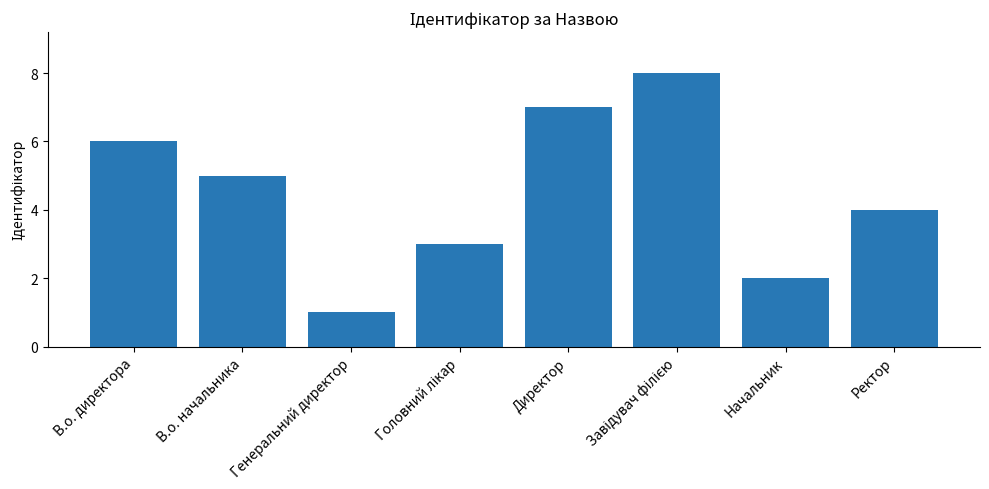

Between В.о. начальника and Генеральний директор, which is larger?

В.о. начальника